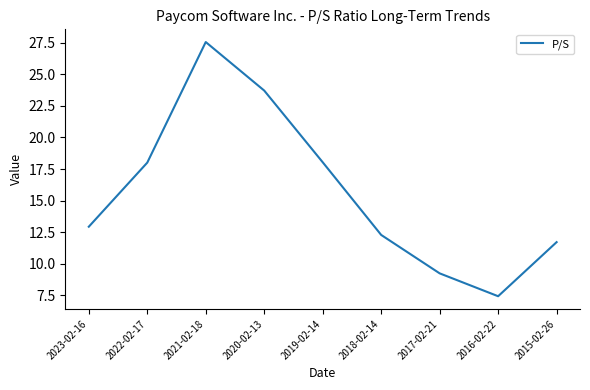

How many lines are shown in the chart?

1